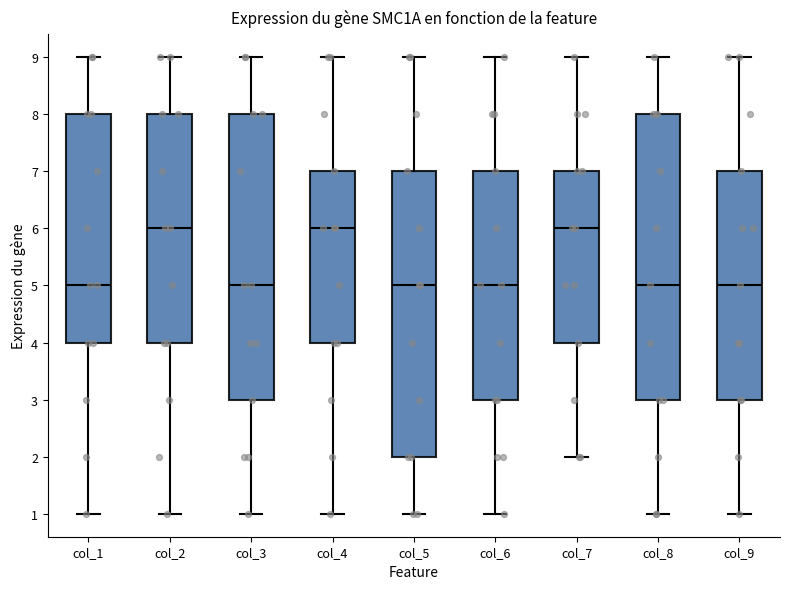

Reading left to right, read every box against the y-axis: the position of its median line, the range the box covers, and the ends of its whiskers. The values are not printed on the chart, so give them approximately, as read against the axis.

col_1: median 5, box 4 to 8, whiskers 1 to 9
col_2: median 6, box 4 to 8, whiskers 1 to 9
col_3: median 5, box 3 to 8, whiskers 1 to 9
col_4: median 6, box 4 to 7, whiskers 1 to 9
col_5: median 5, box 2 to 7, whiskers 1 to 9
col_6: median 5, box 3 to 7, whiskers 1 to 9
col_7: median 6, box 4 to 7, whiskers 2 to 9
col_8: median 5, box 3 to 8, whiskers 1 to 9
col_9: median 5, box 3 to 7, whiskers 1 to 9